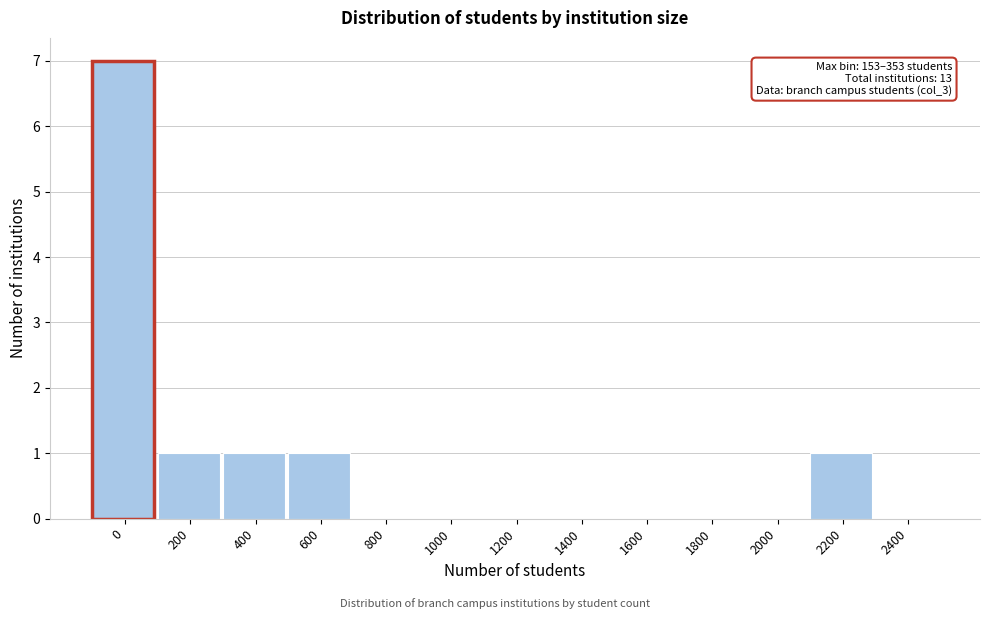

Reading left to right, what are all the values shown in this chart?

0=7	200=1	400=1	600=1	800=0	1000=0	1200=0	1400=0	1600=0	1800=0	2000=0	2200=1	2400=0